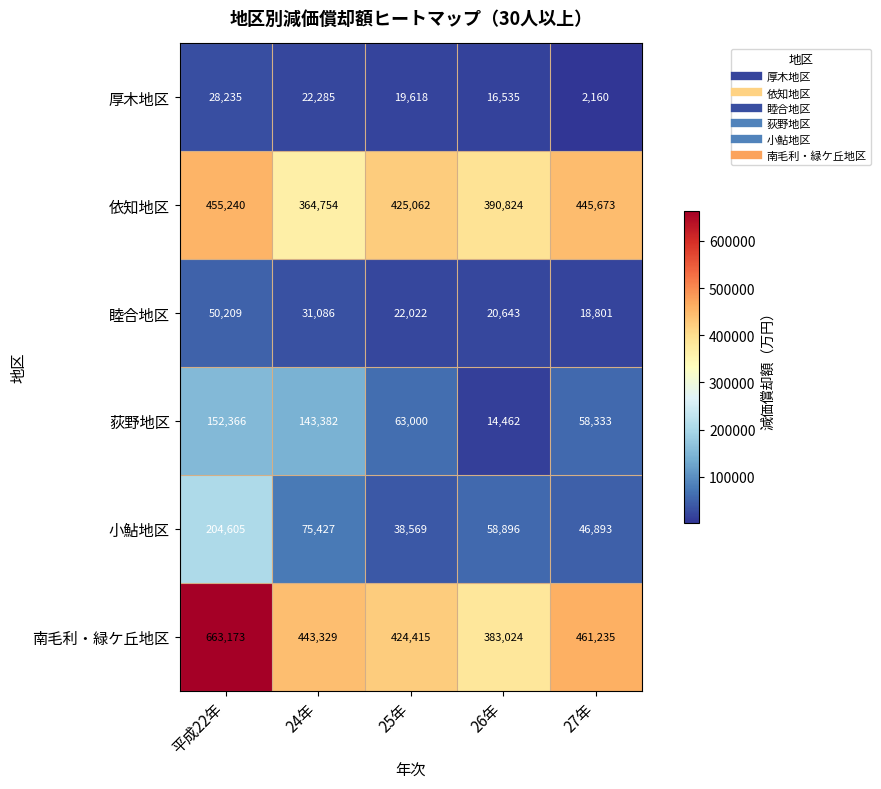

Reading left to right, what are all the values shown in this chart?

厚木地区: 平成22年=28235	24年=22285	25年=19618	26年=16535	27年=2160
依知地区: 平成22年=455240	24年=364754	25年=425062	26年=390824	27年=445673
睦合地区: 平成22年=50209	24年=31086	25年=22022	26年=20643	27年=18801
荻野地区: 平成22年=152366	24年=143382	25年=63000	26年=14462	27年=58333
小鮎地区: 平成22年=204605	24年=75427	25年=38569	26年=58896	27年=46893
南毛利・緑ケ丘地区: 平成22年=663173	24年=443329	25年=424415	26年=383024	27年=461235